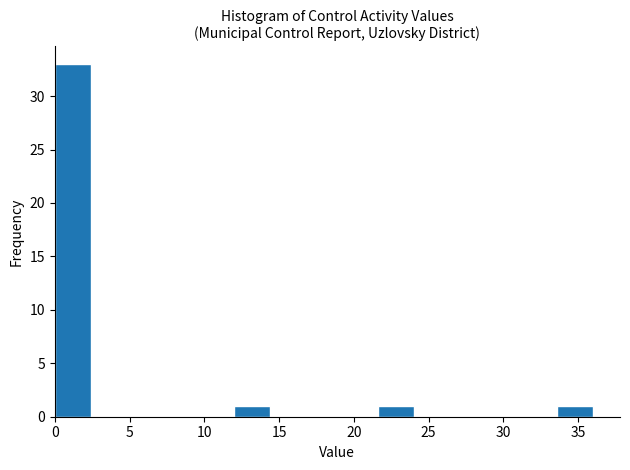

How tall is the bar that spans 0.0 to 2.4 on the x-axis? Neither the bar edges nor the heights are printed on the chart, so give them approximately, as read against the axes.

33